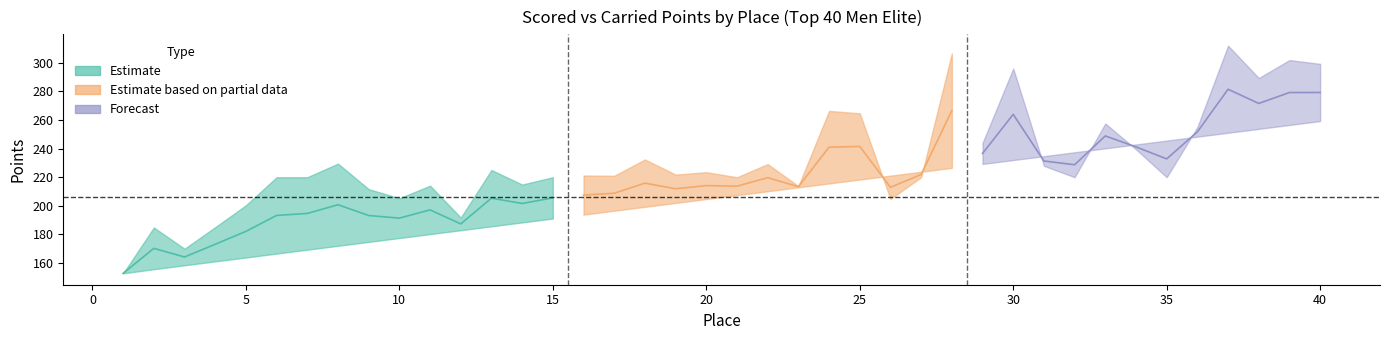

What is the sum of the Scored Points values at 36 and 26?

469.4